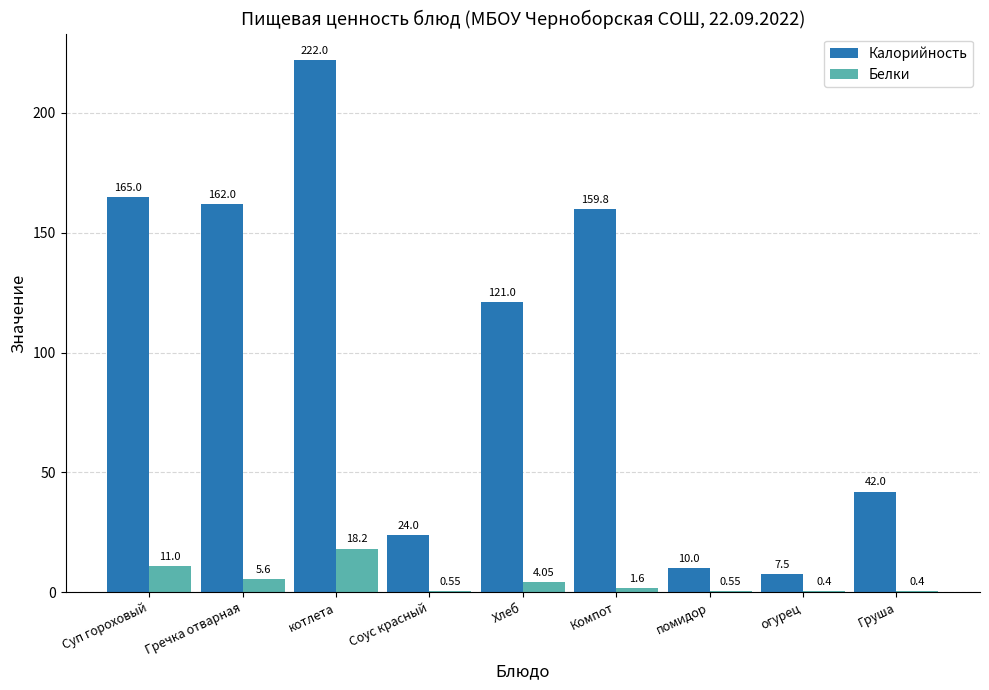

At which category is the sum across all series the highest?

котлета